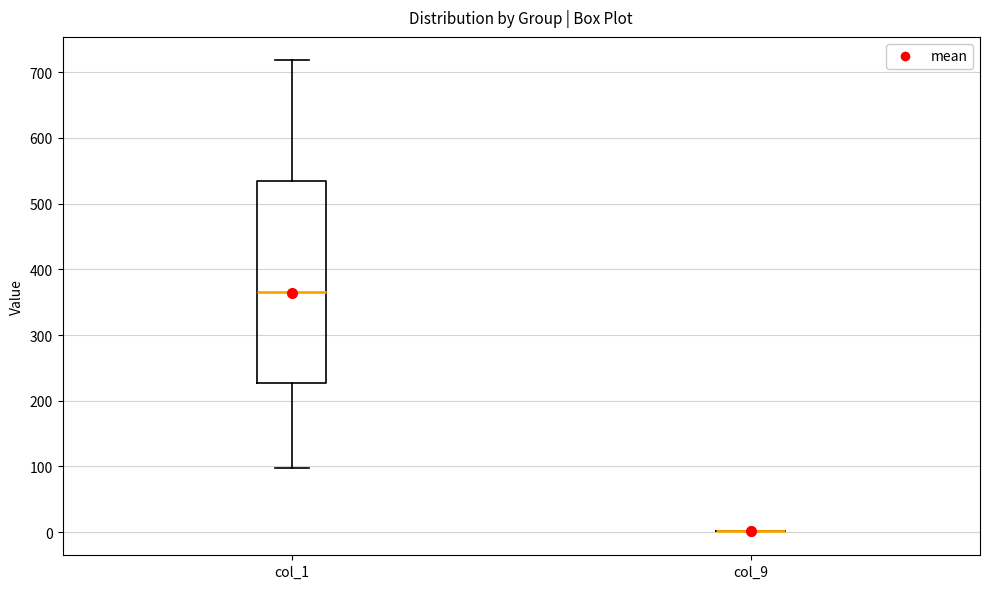

Where is the upper edge of the box for col_1 on the y-axis? The values are not printed on the chart, so give them approximately, as read against the axis.

540